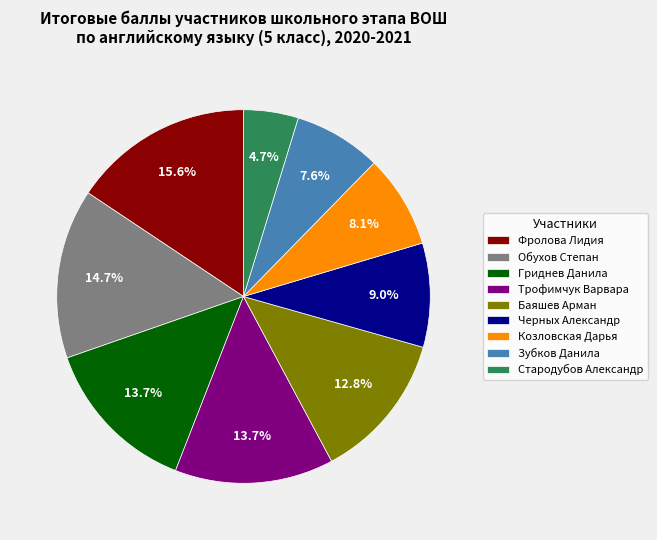

To the nearest percent, what is the difference between the Фролова Лидия and Зубков Данила slice percentages?

8%